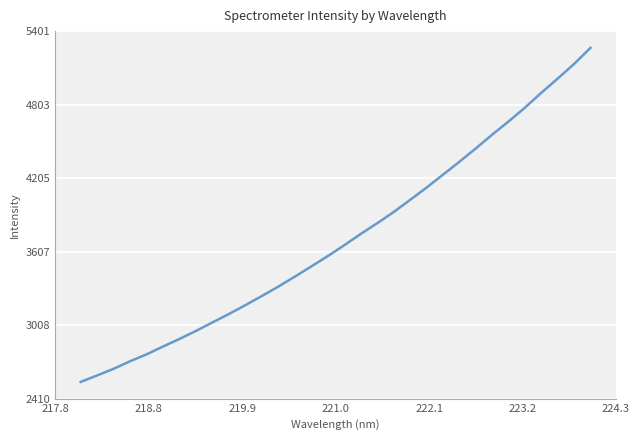

What is the minimum value shown in the chart?

2546.2